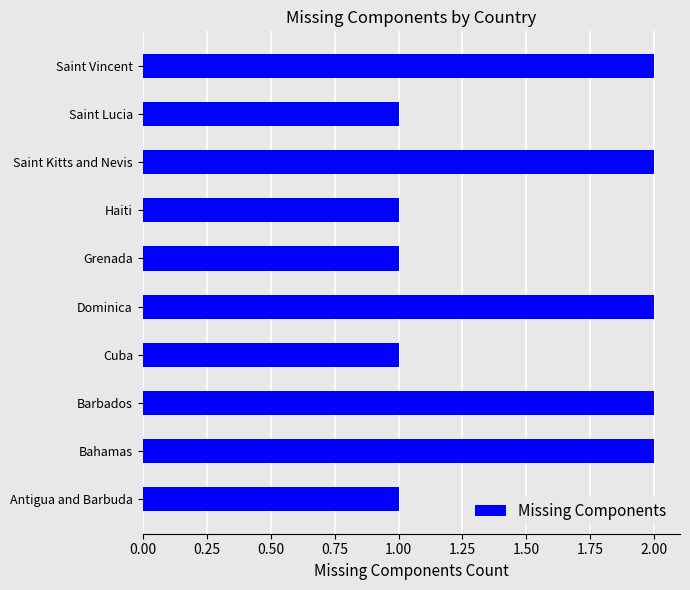

What is the ratio of the value at Grenada to the value at Saint Vincent?

0.5